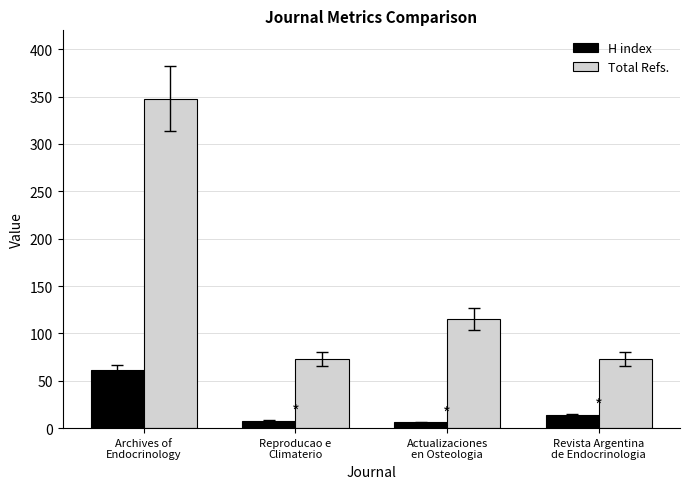

How many values in the H index series are below 14?

2